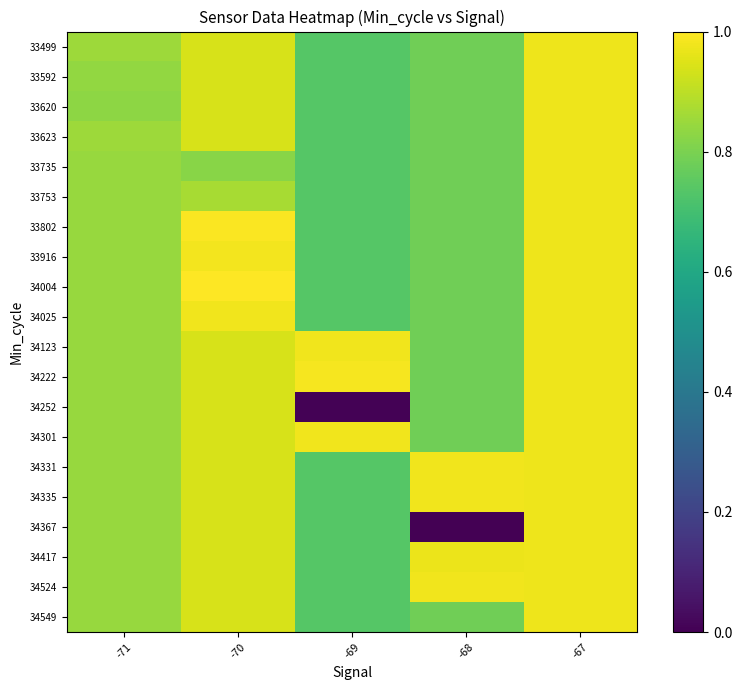

List the series in order of their peak value, highest first.

34004, 33802, 34222, 33916, 34331, 34335, 34025, 34301, 34123, 34524, 33499, 33592, 33620, 33623, 33735, 33753, 34252, 34367, 34417, 34549